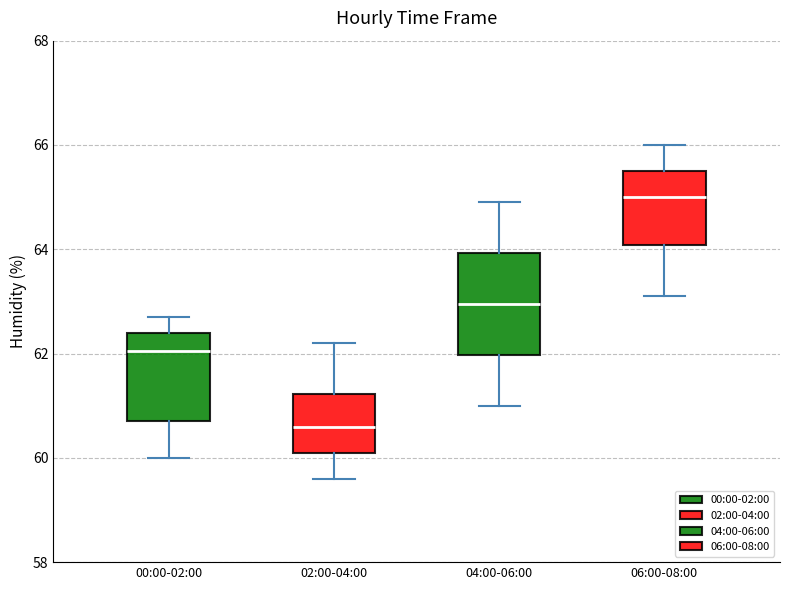

Where is the upper edge of the box for 04:00-06:00 on the y-axis? The values are not printed on the chart, so give them approximately, as read against the axis.

64.0